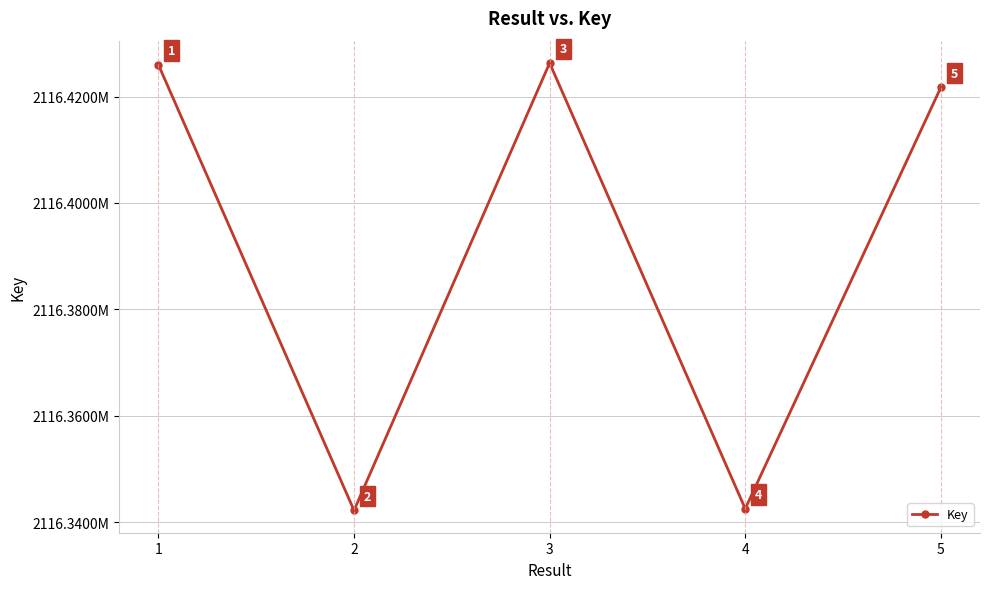

Is this an area chart (filled region under the line)?

No